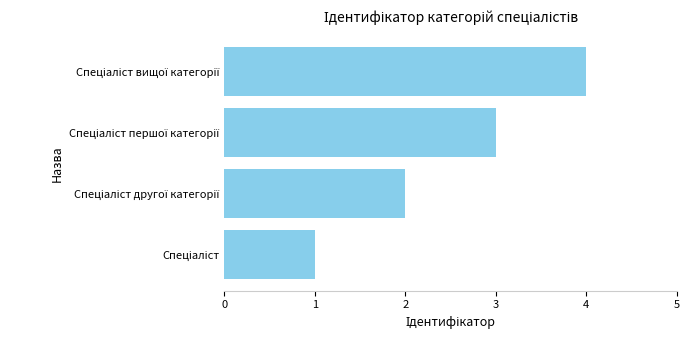

What is the greatest value displayed?

4